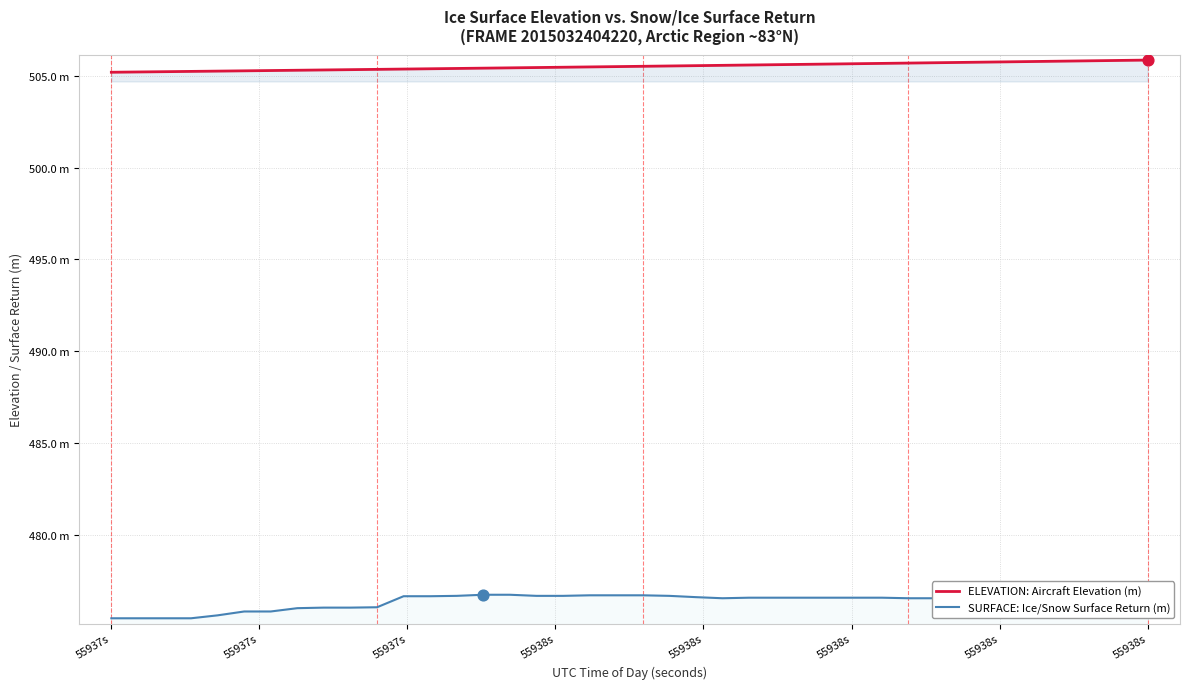

Which series has the widest spread of Y values?

SURFACE: Ice/Snow Surface Return (m)